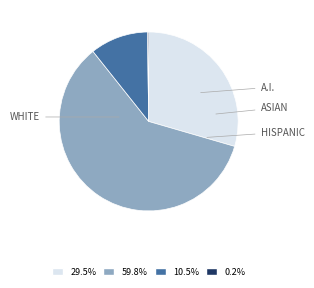

Is there any slice that represents more than half of the pie?

Yes